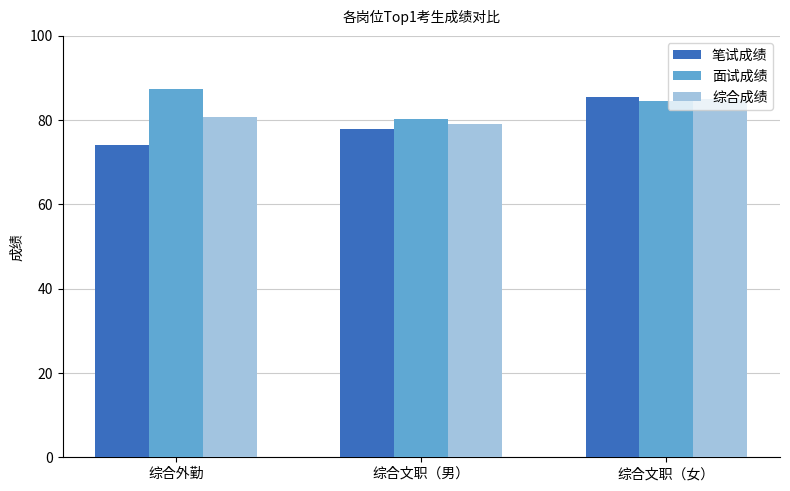

What is the difference between the second highest and minimum values in the 面试成绩 series?

4.4